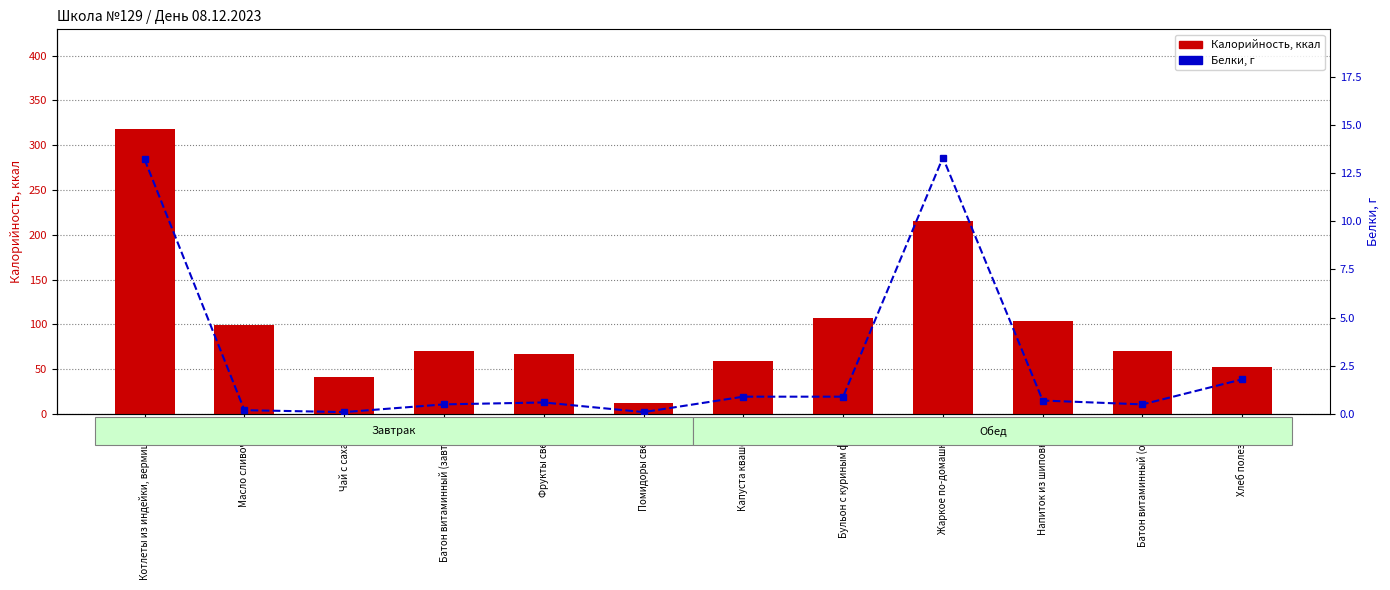

What position from the left is Батон витаминный (обед)?

11